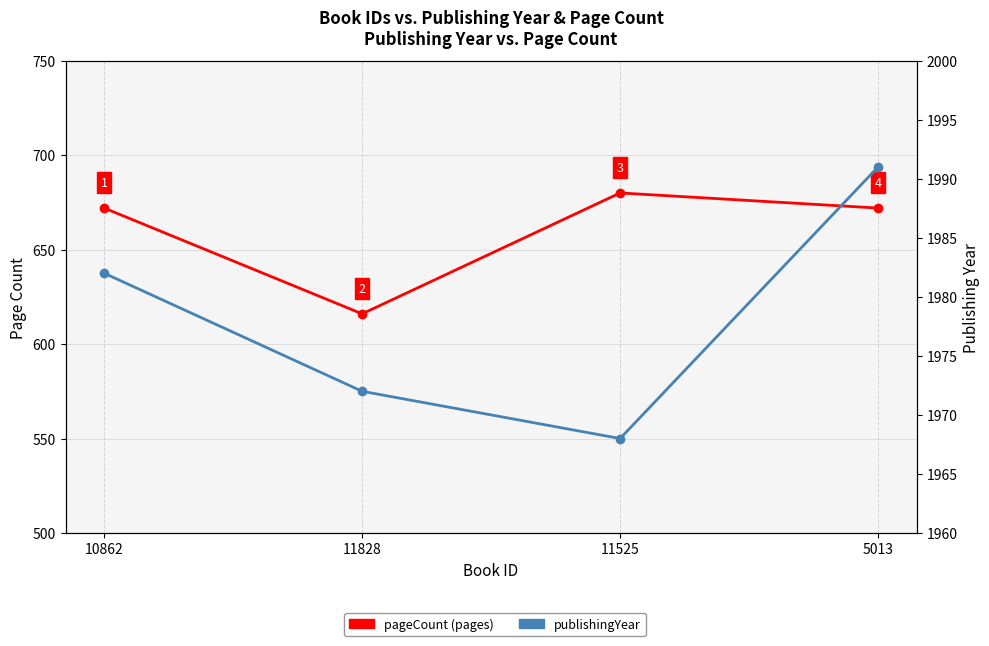

Where does the publishingYear series first go above 1982?

5013